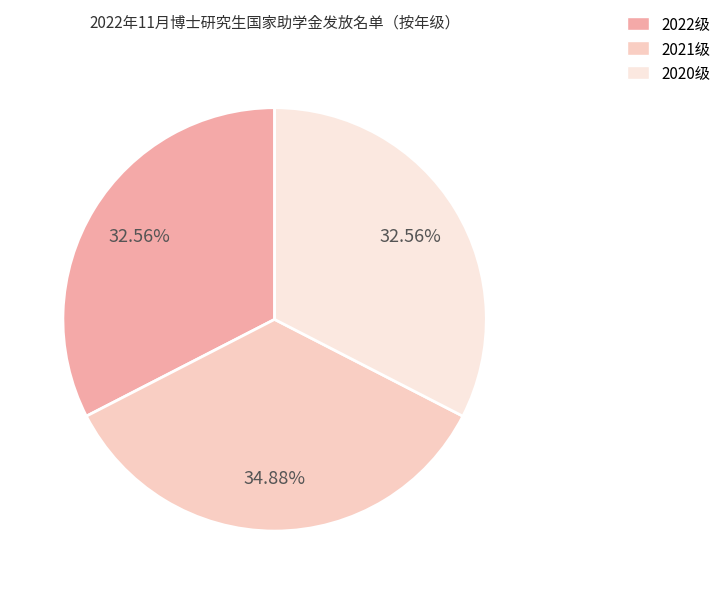

Count the number of slices in the pie.

3